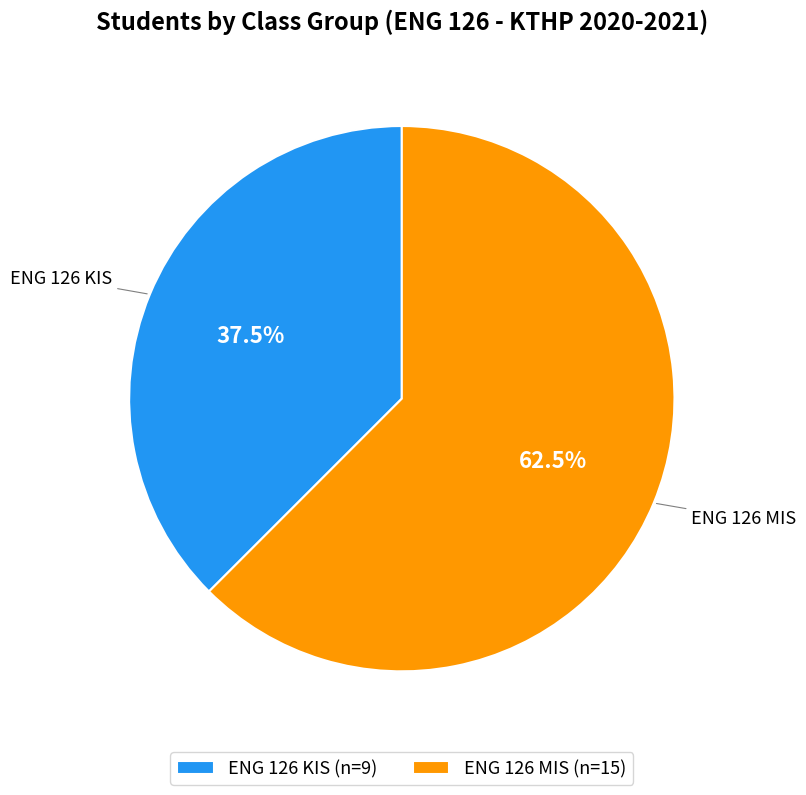

What is the smallest slice in the pie chart?

ENG 126 KIS